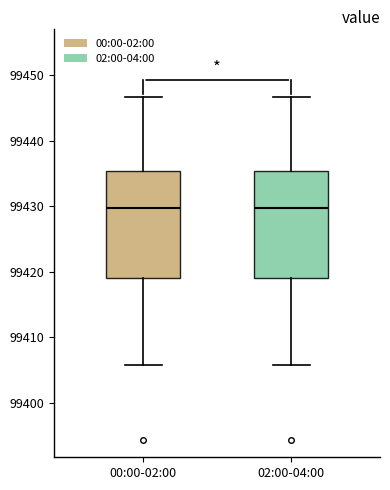

Where is the upper edge of the box for 02:00-04:00 on the y-axis? The values are not printed on the chart, so give them approximately, as read against the axis.

99435